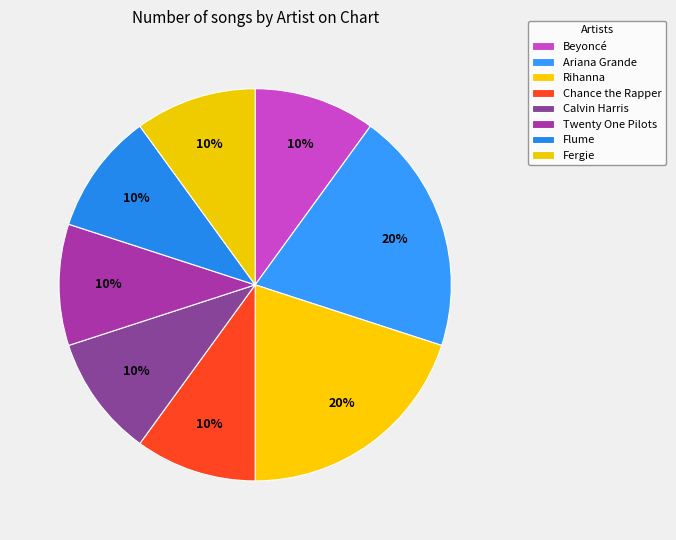

Does any single category account for the majority?

No